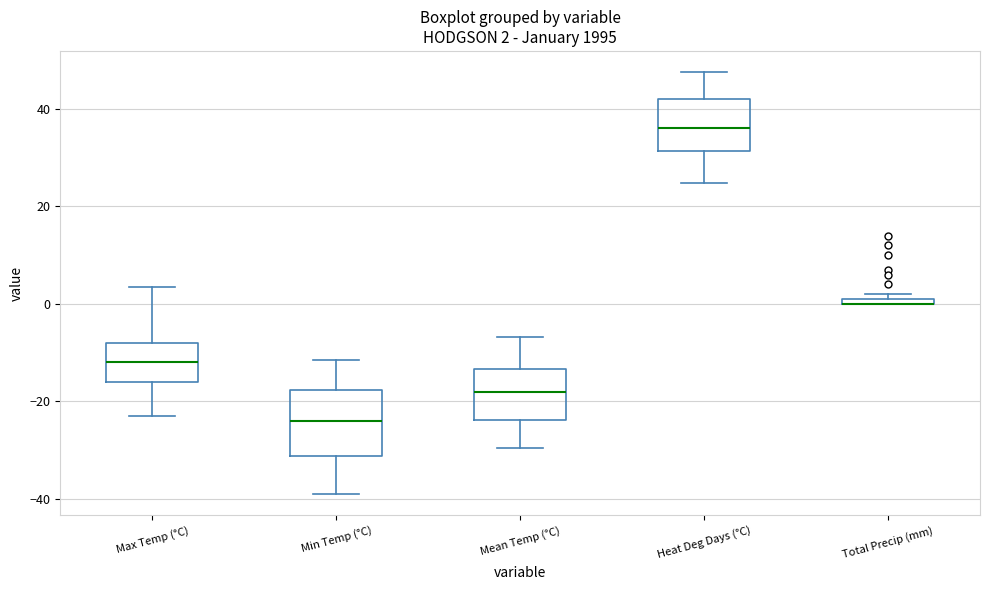

Comparing the boxes themselves (not the whiskers), which one is the tallest?

Min Temp (°C)